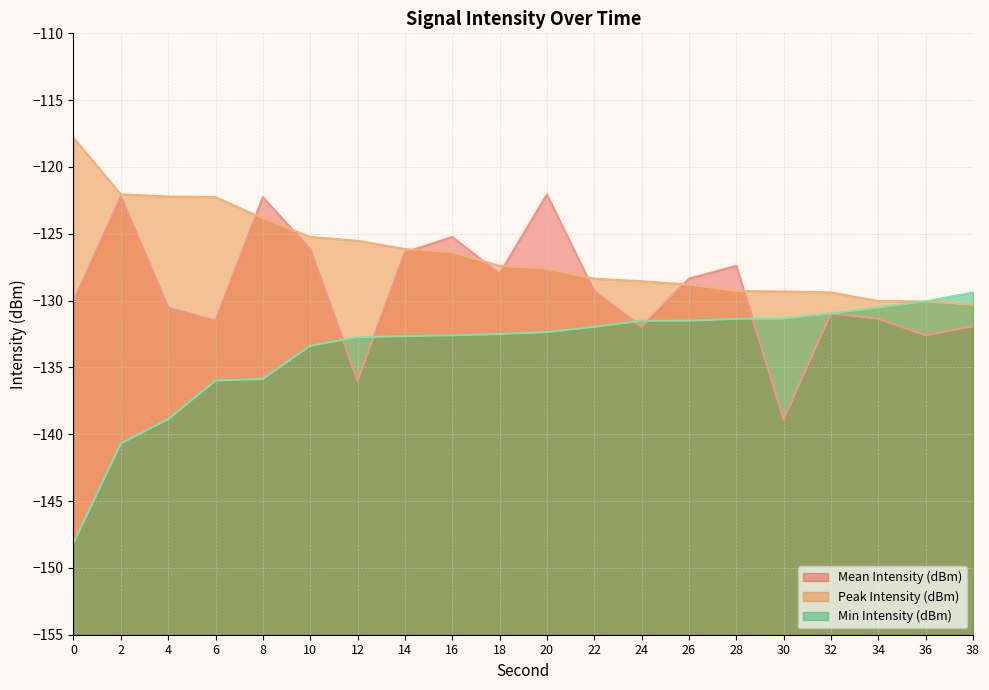

What is the sum of all Peak Intensity (dBm) values?

-2530.6